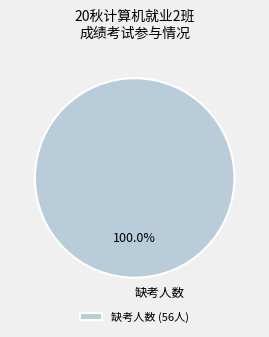

Count the number of slices in the pie.

1